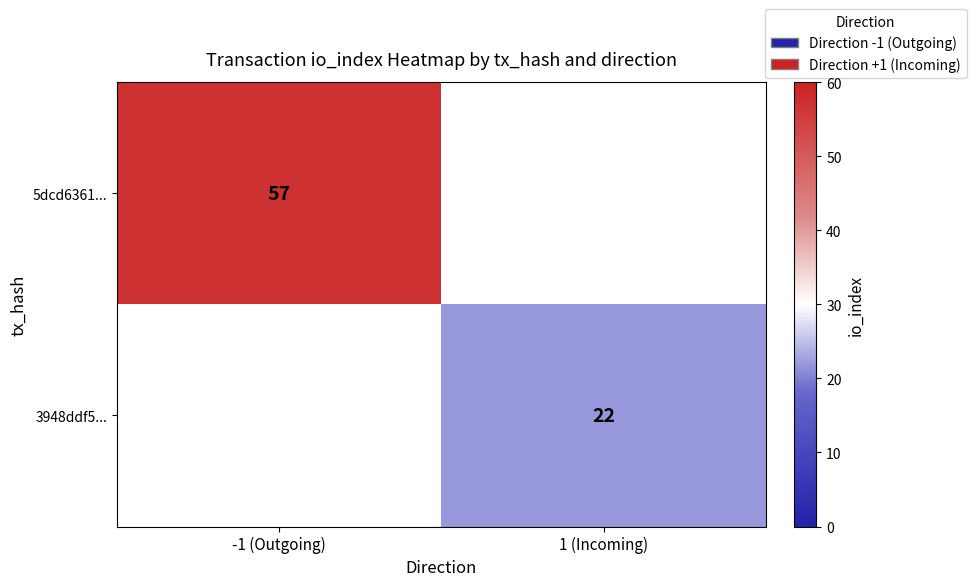

How many categories are shown in the chart?

2